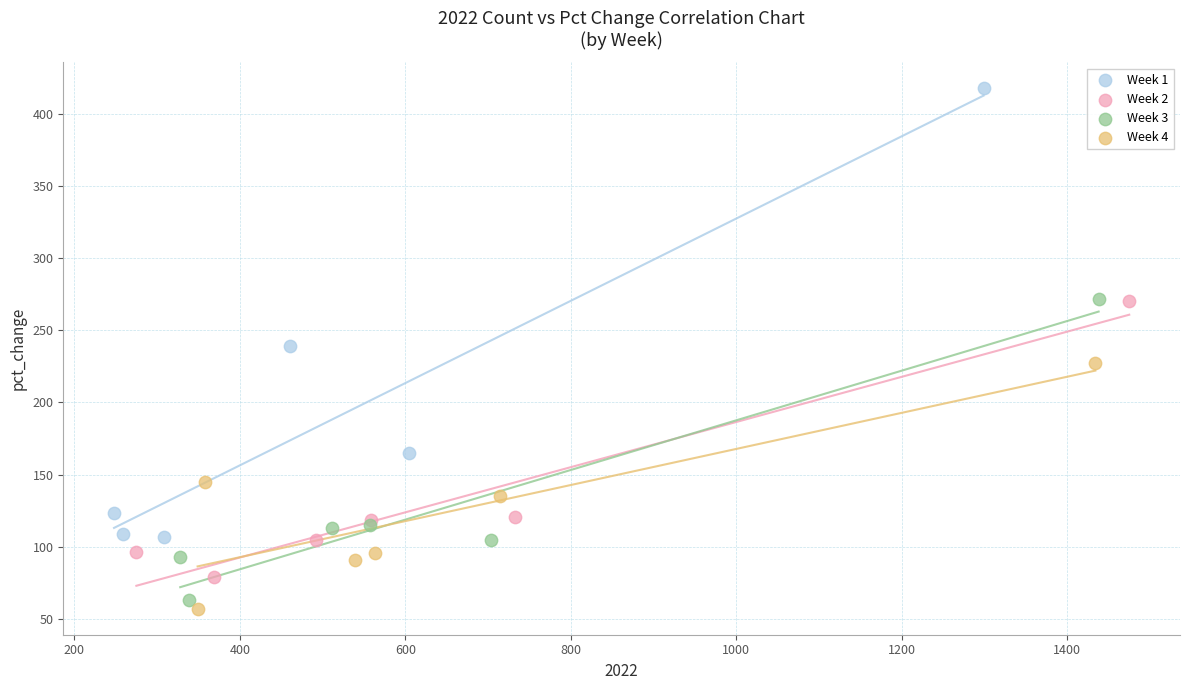

Which series has the largest Y range (max minus min)?

Week 1